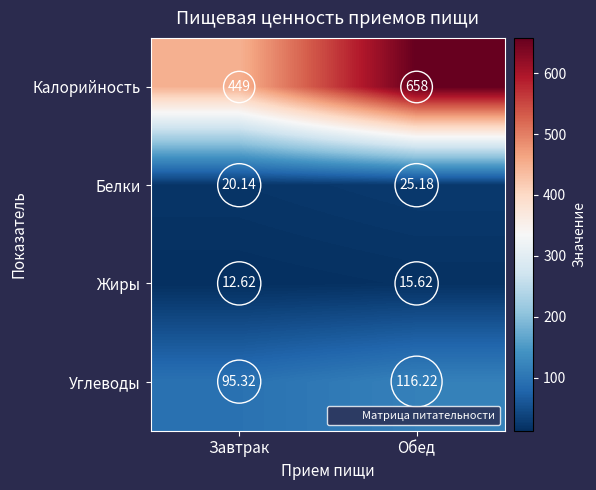

Is the value of Калорийность at Завтрак greater than the value of Жиры at Завтрак?

Yes